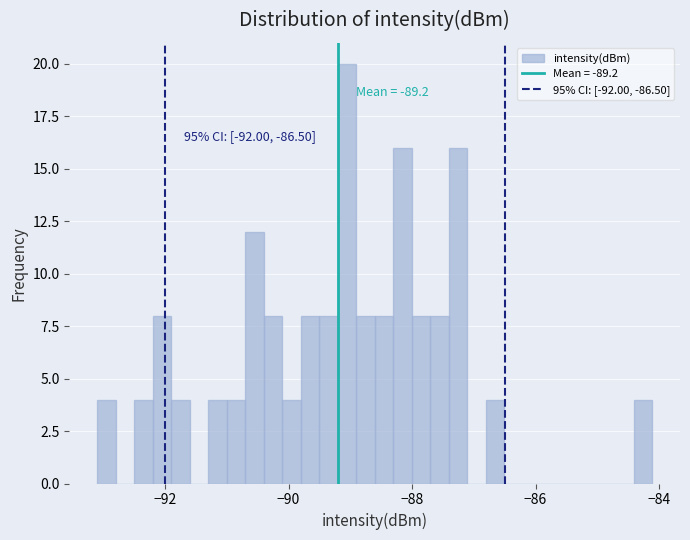

Around what value on the x-axis is the tallest bar? Give the approximate position of its centre, as read against the axis.

-89.0